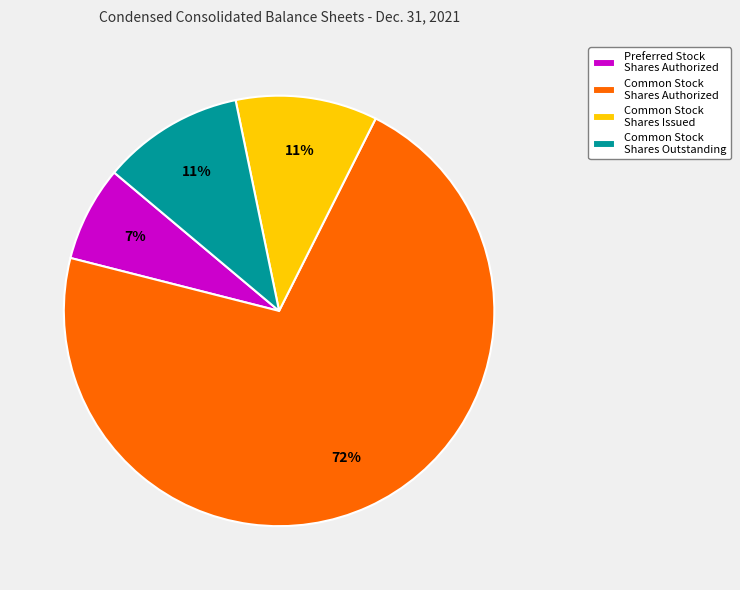

How many slices are in this pie chart?

4